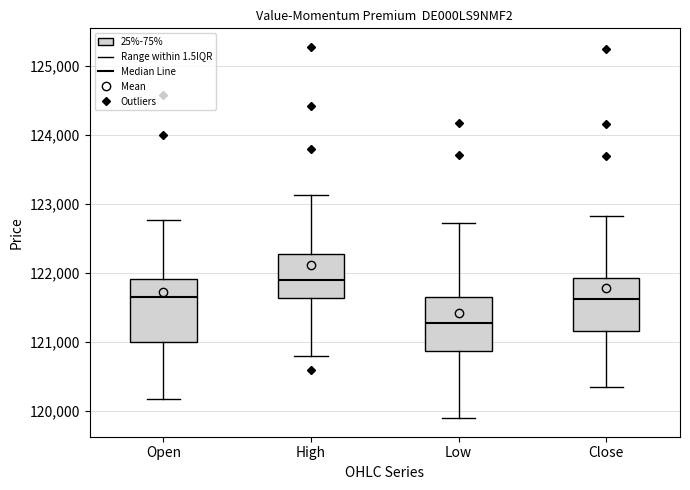

Reading left to right, read every box against the y-axis: the position of its median line, the range the box covers, and the ends of its whiskers. The values are not printed on the chart, so give them approximately, as read against the axis.

Open: median 121600, box 121000 to 121900, whiskers 120200 to 122800
High: median 121900, box 121600 to 122300, whiskers 120800 to 123100
Low: median 121300, box 120900 to 121700, whiskers 119900 to 122700
Close: median 121600, box 121200 to 121900, whiskers 120300 to 122800